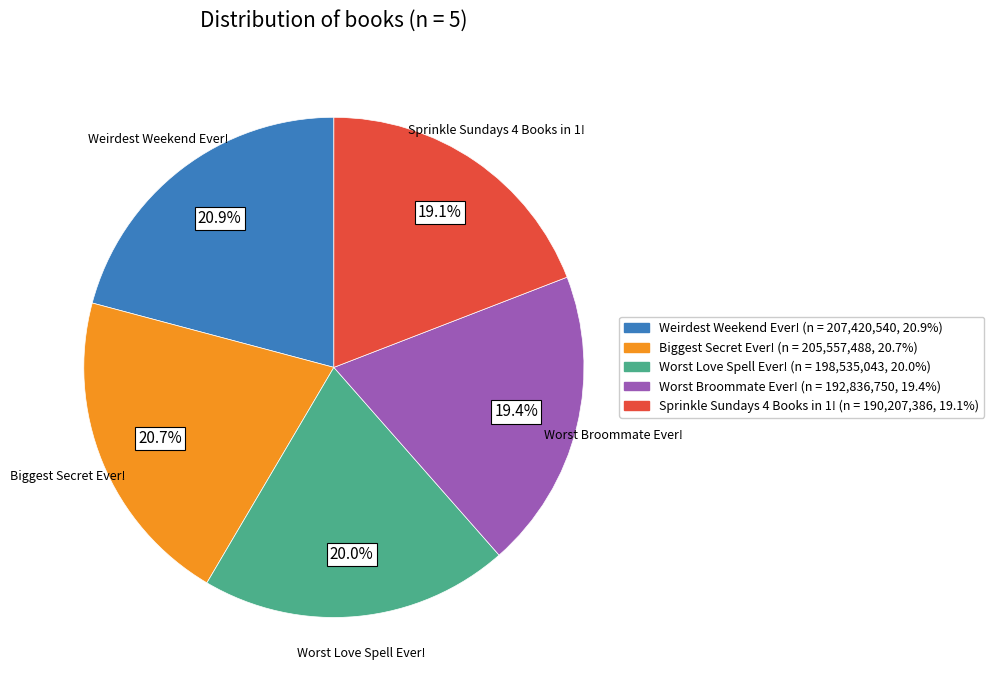

Does Weirdest Weekend Ever! account for over 50% of the chart?

No